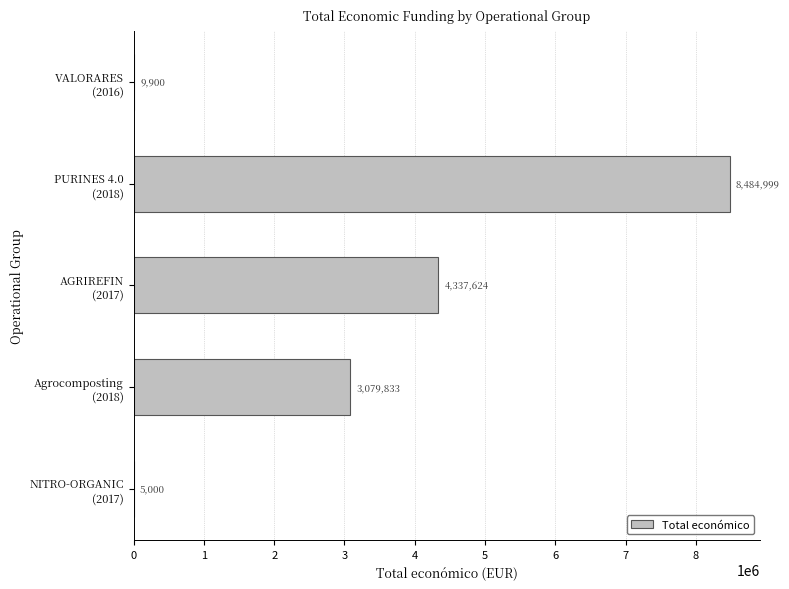

What is the sum of all values?

15917356